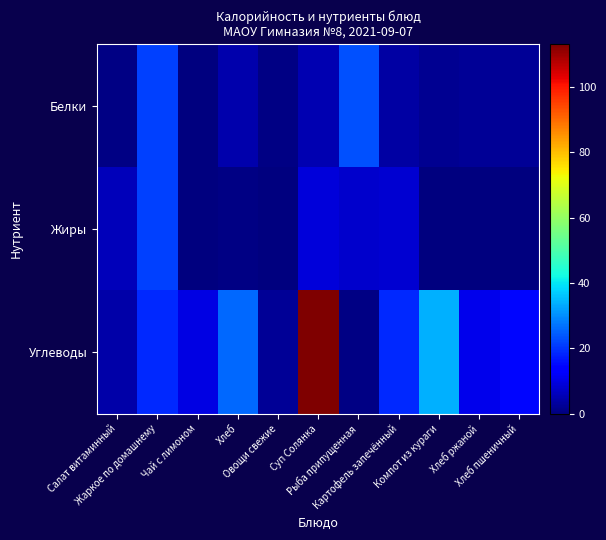

Count the number of data series in this chart.

3